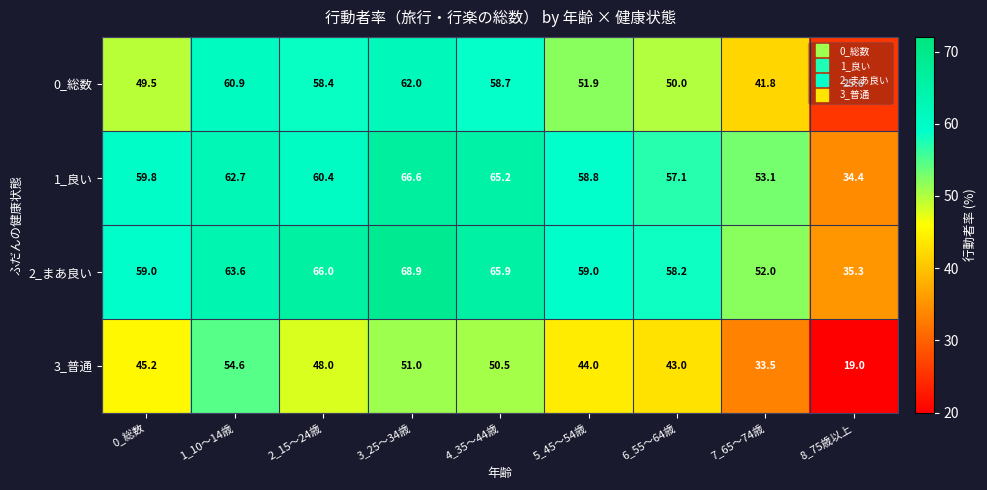

Which series has the widest spread of values?

0_総数